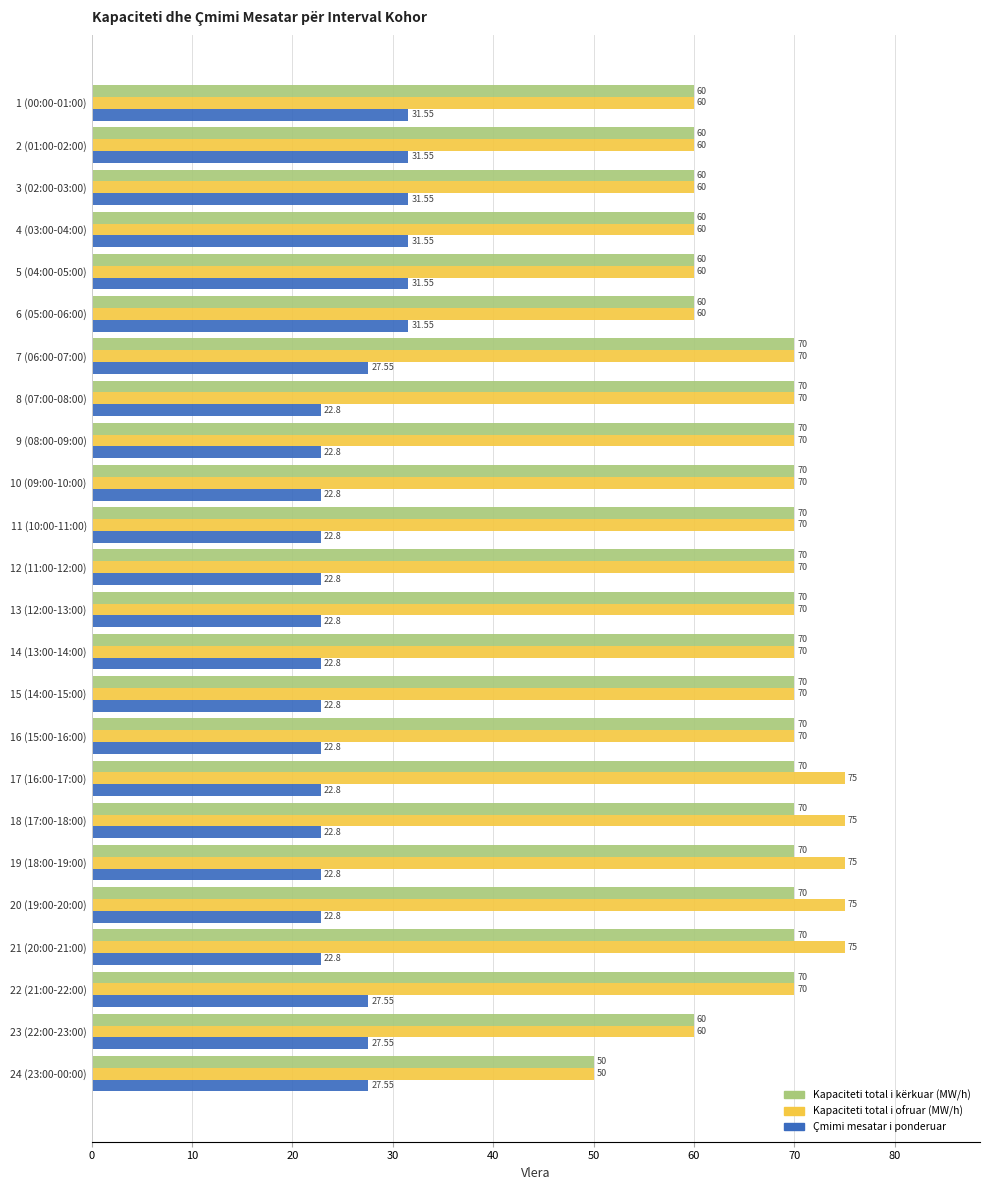

Which series has the widest spread of values?

Kapaciteti total i ofruar (MW/h)